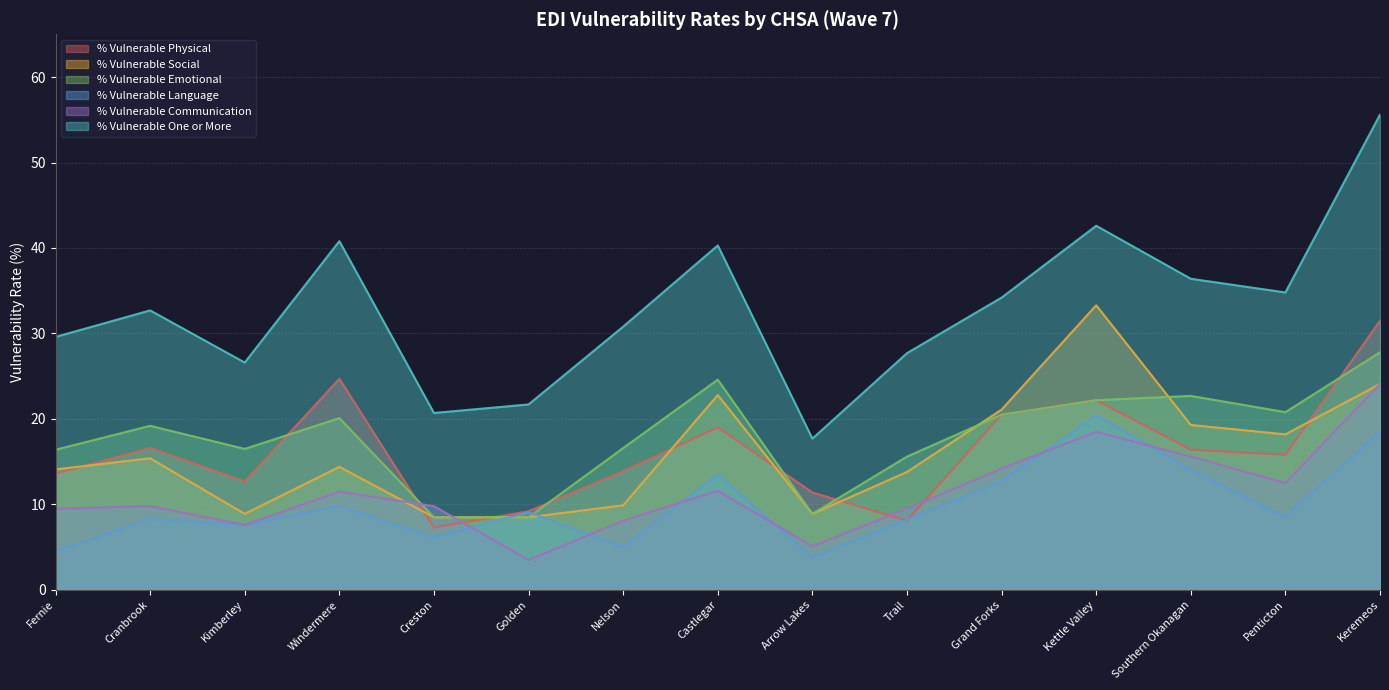

After their last crossing, which series has the higher values: % Vulnerable Language or % Vulnerable Social?

% Vulnerable Social